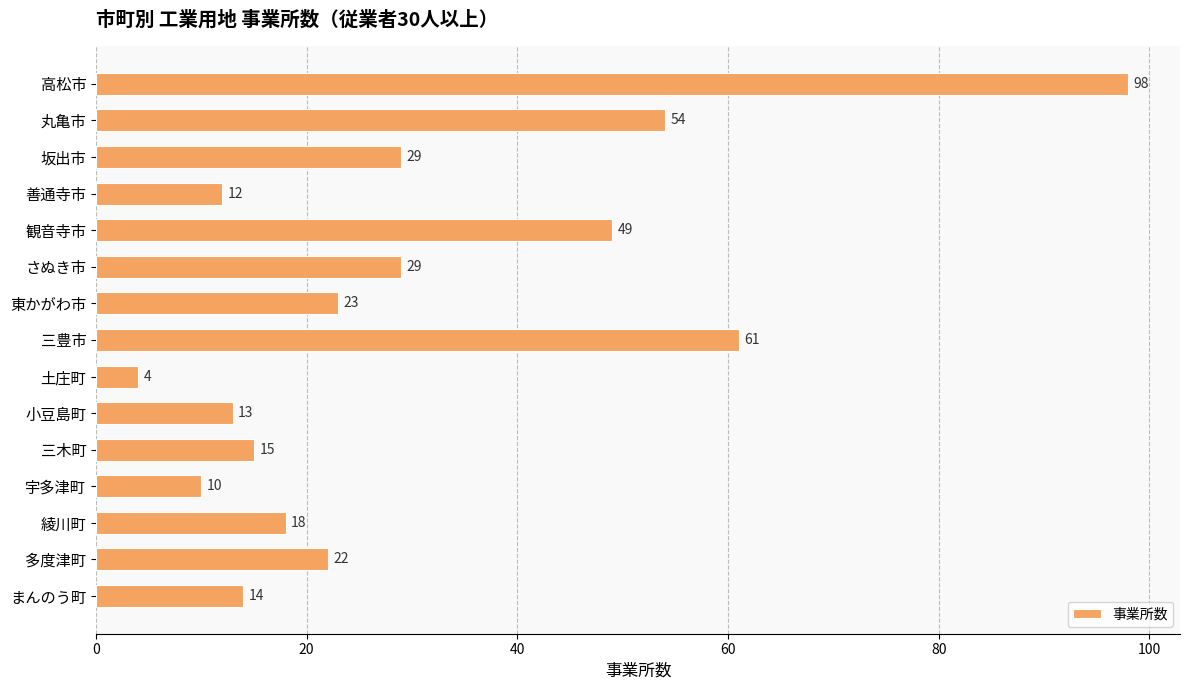

The chart shows a value of 24 at 三木町. True or false?

False